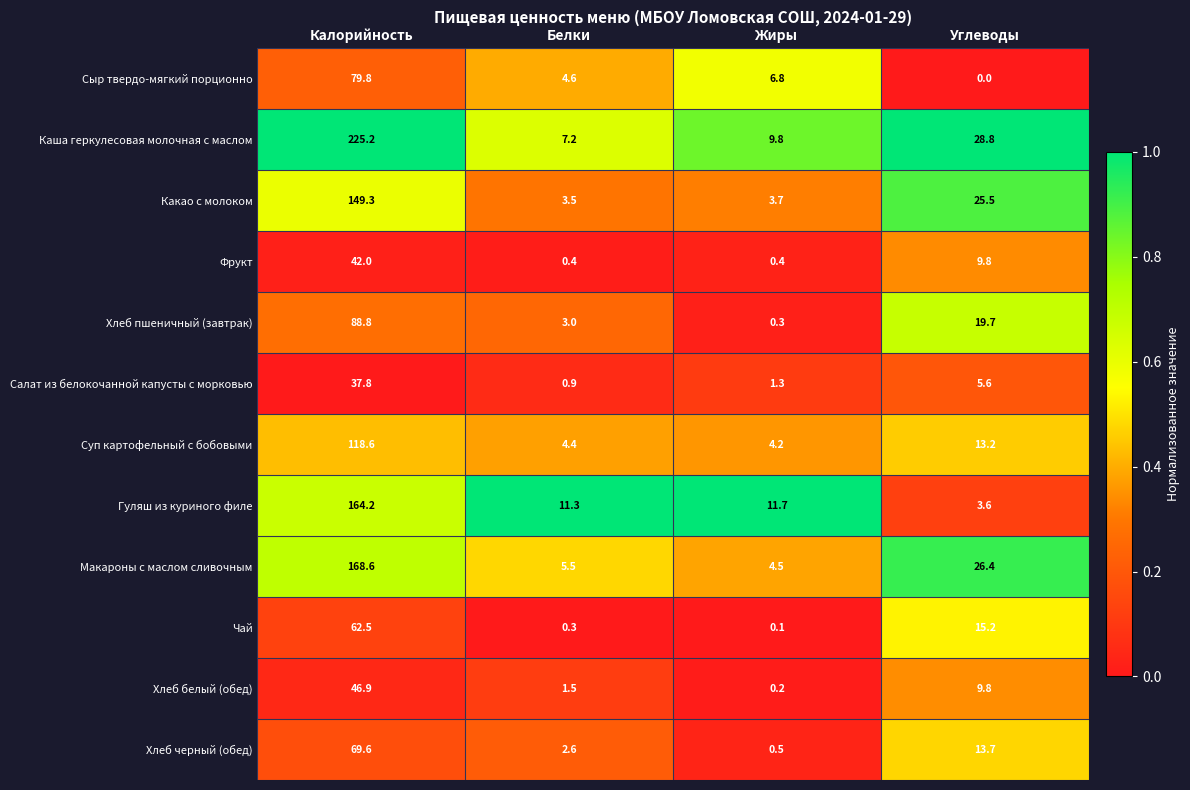

What value does the Чай series have at Белки?

0.3